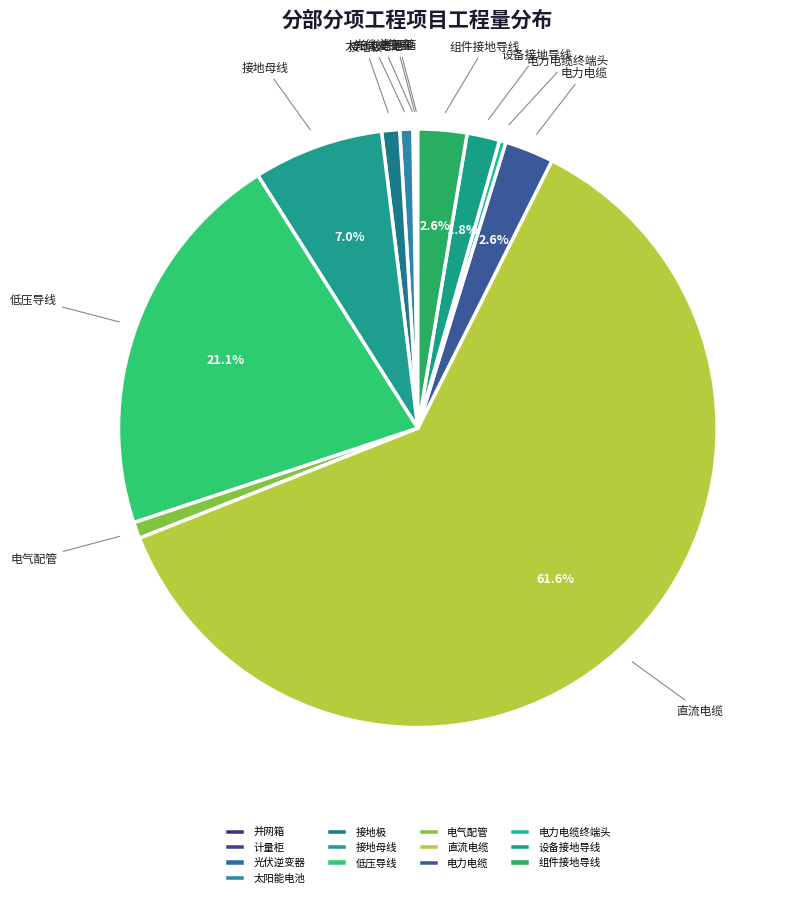

Which slice is the largest?

直流电缆